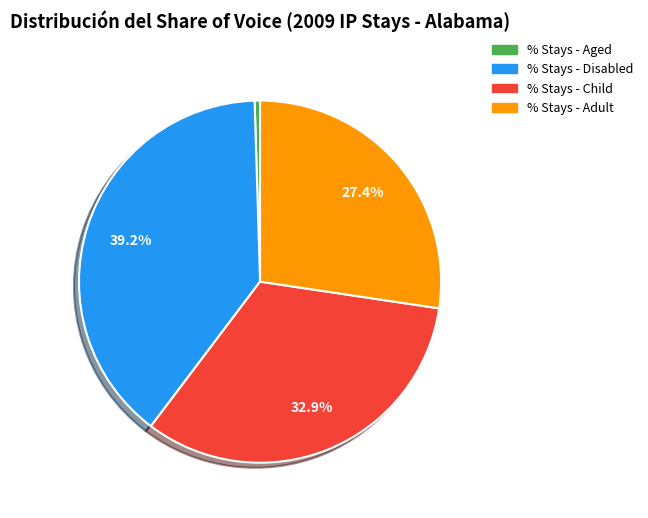

Is it true that % Stays - Disabled is 34% of the pie?

False